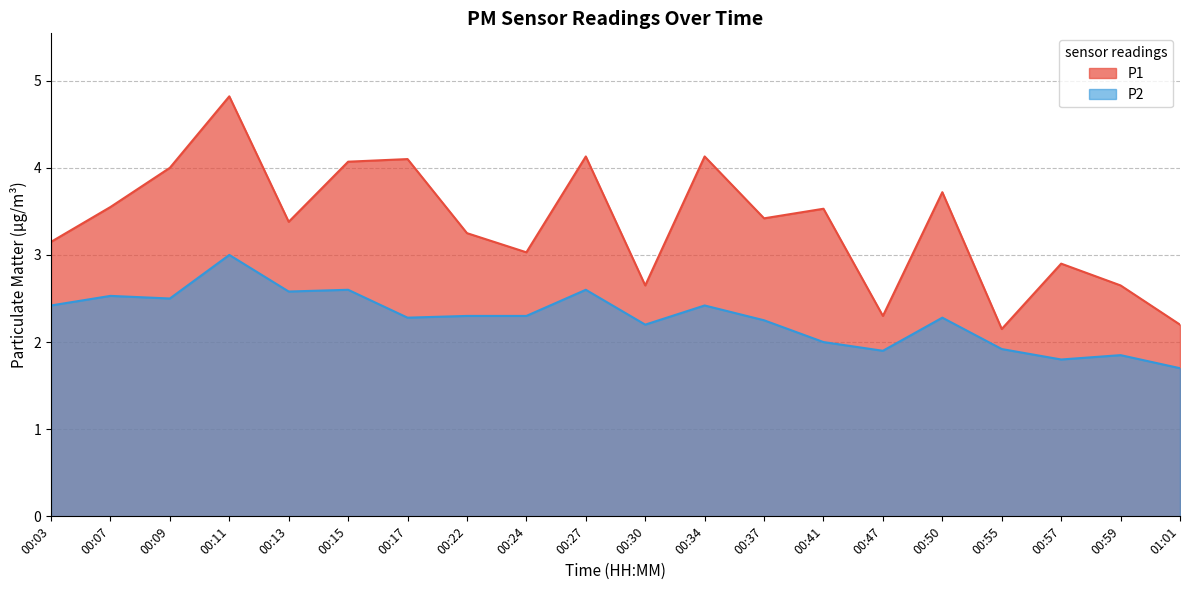

What are all the series names shown in the legend?

P1, P2